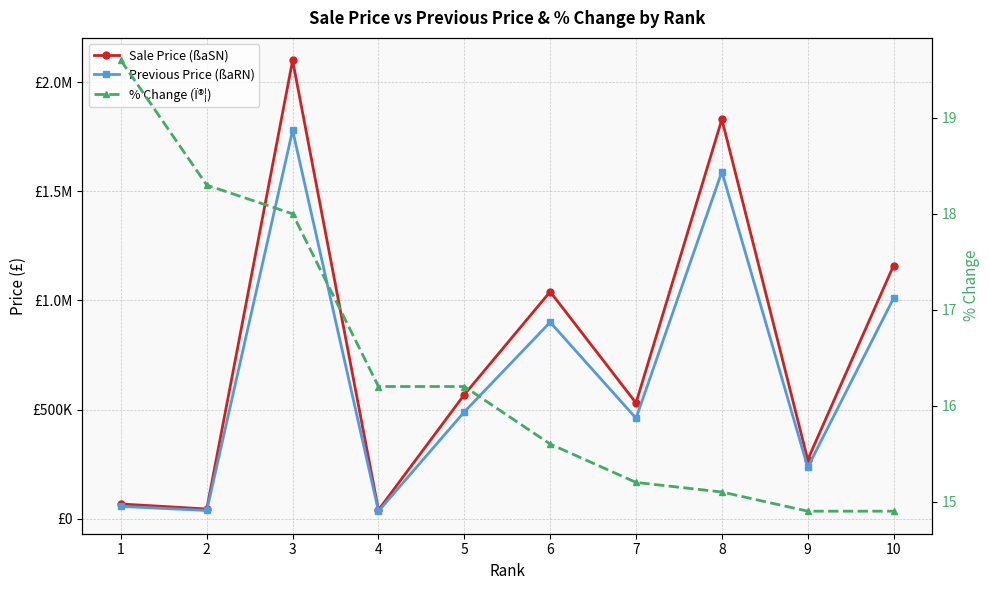

At which label is % Change (Ï®¦) closest to 17?

4